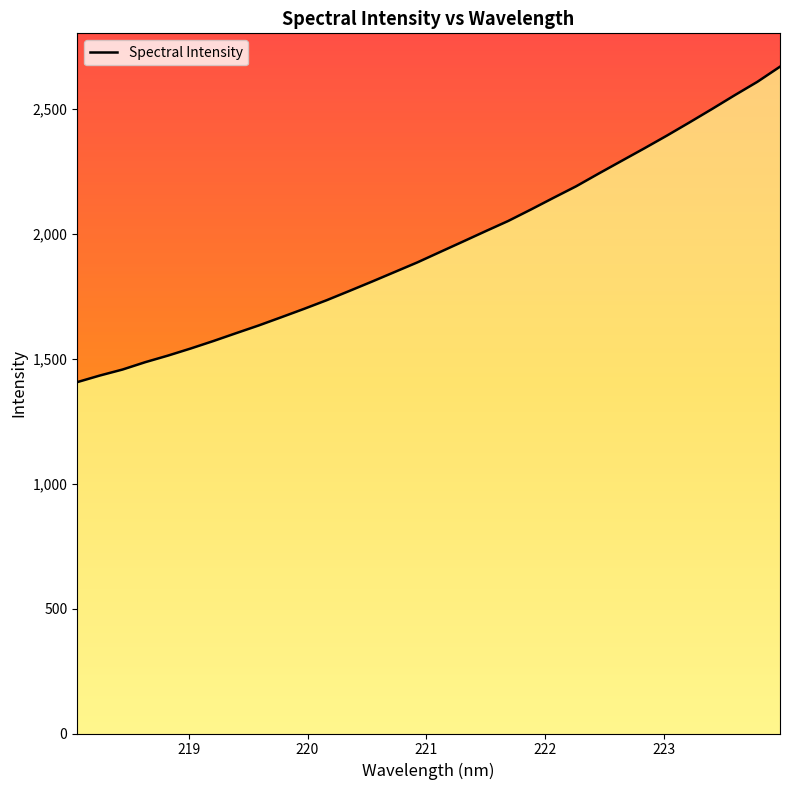

Approximately how many times larger is the value at 221.6902 compared to 221.3083?

1.0